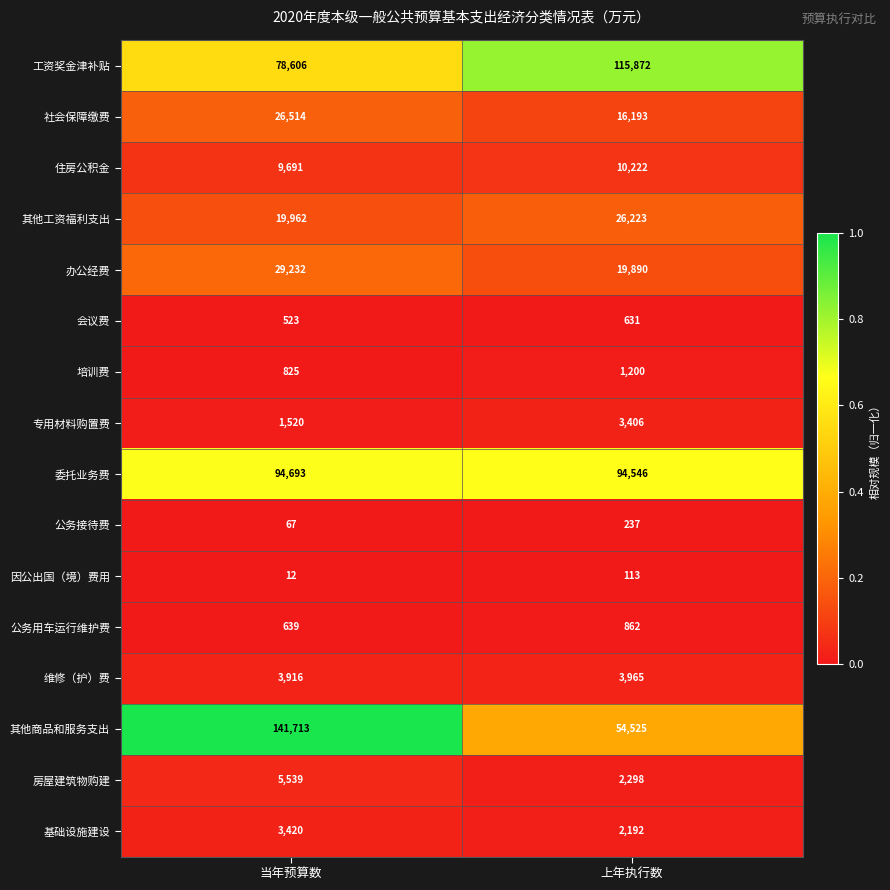

What is the total value across all series at 当年预算数?

416872